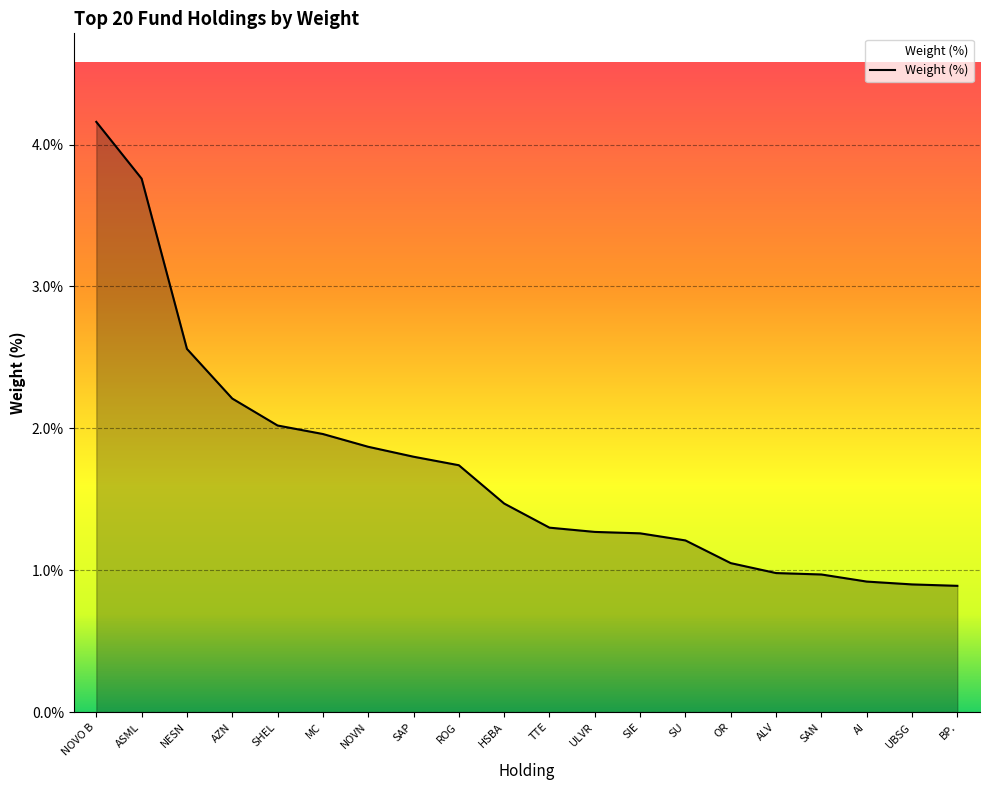

Read the value at ALV.

1.0